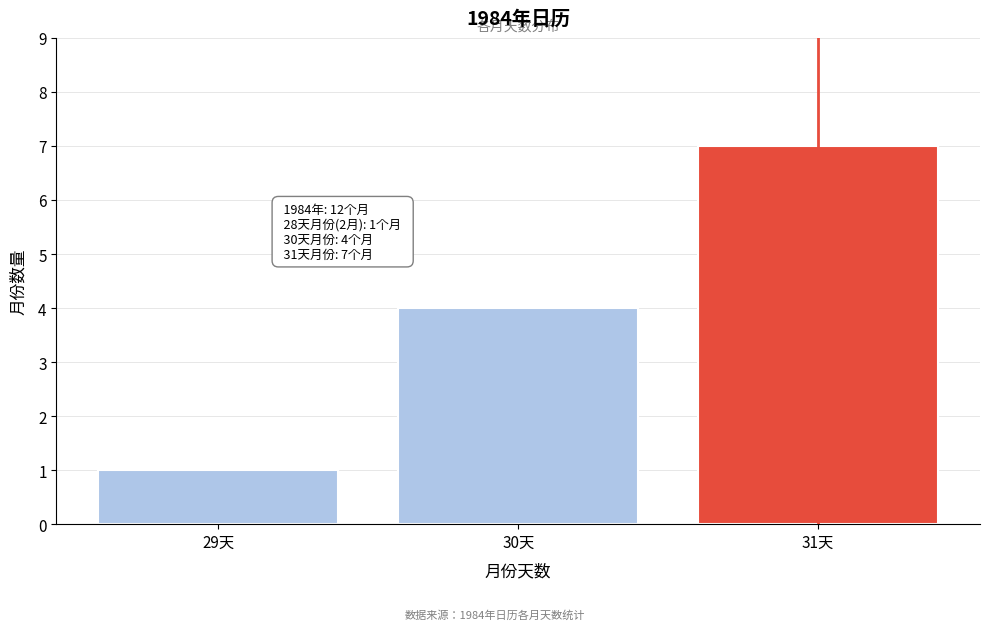

Reading left to right, what are all the values shown in this chart?

29天=1	30天=4	31天=7